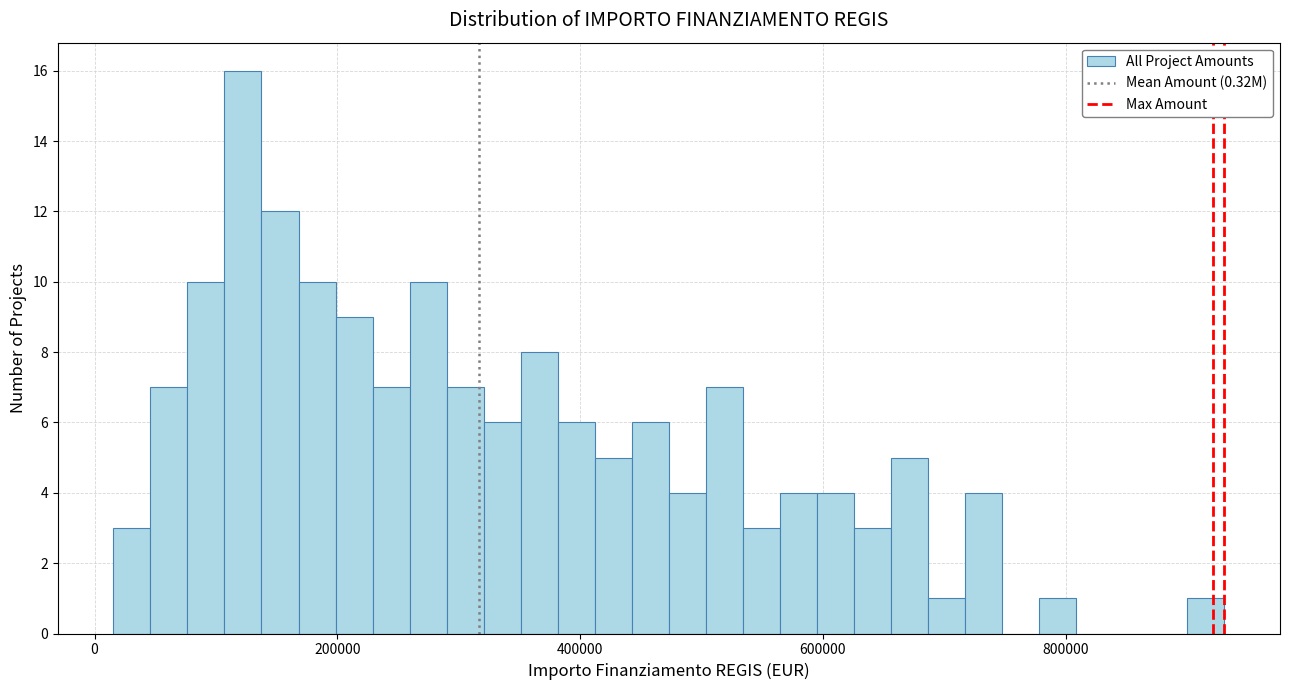

Read against the x-axis, roughly where is the centre of the tallest bar?

120000